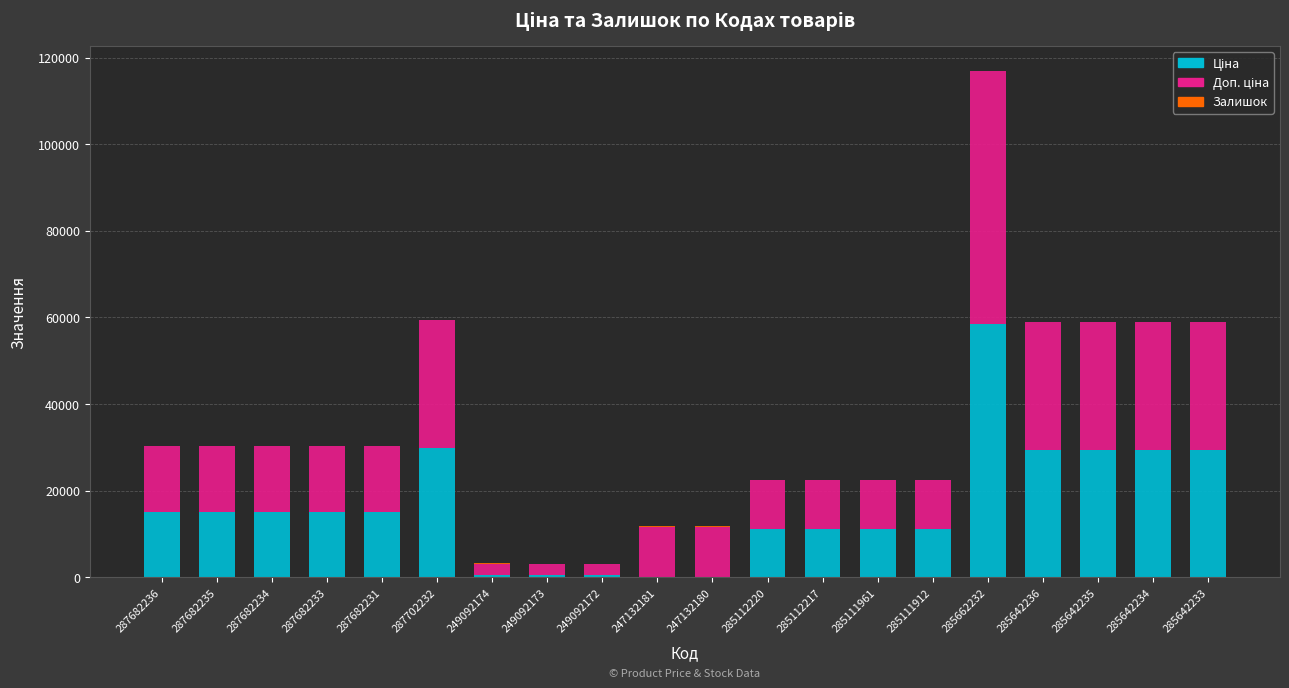

At which category is the sum across all series the highest?

285662232